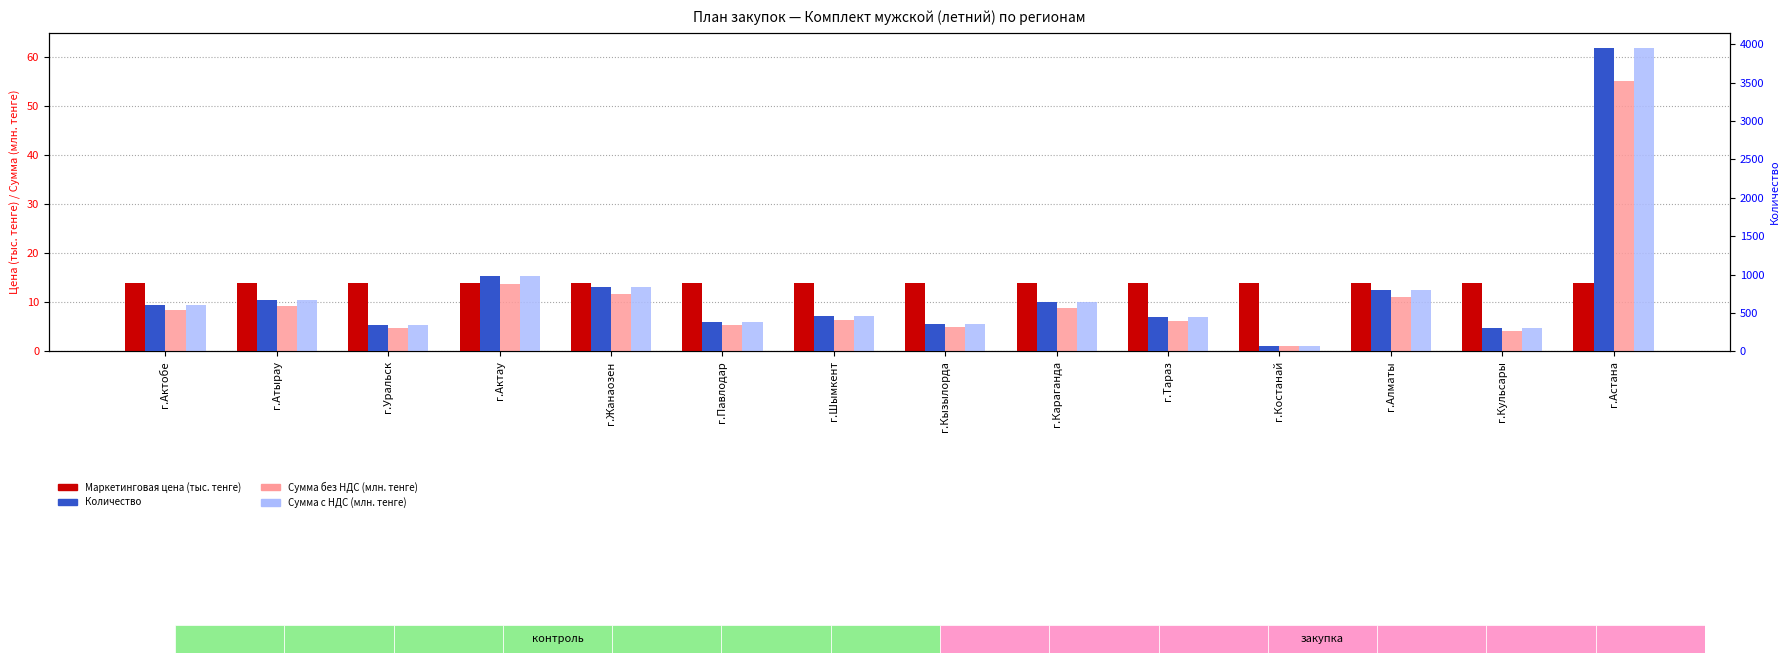

What is the difference between the highest and lowest values at г.Астана?

3936.0